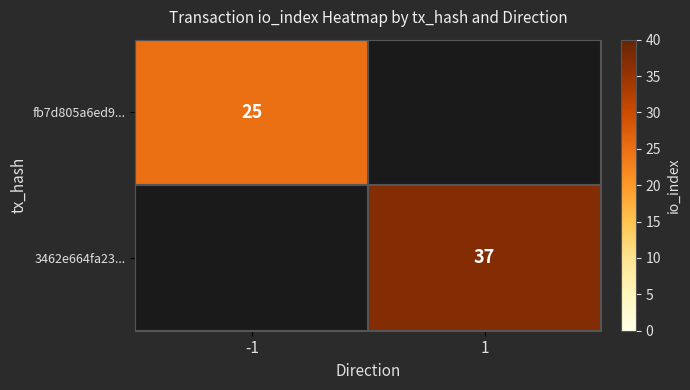

How many distinct data groups are displayed?

2